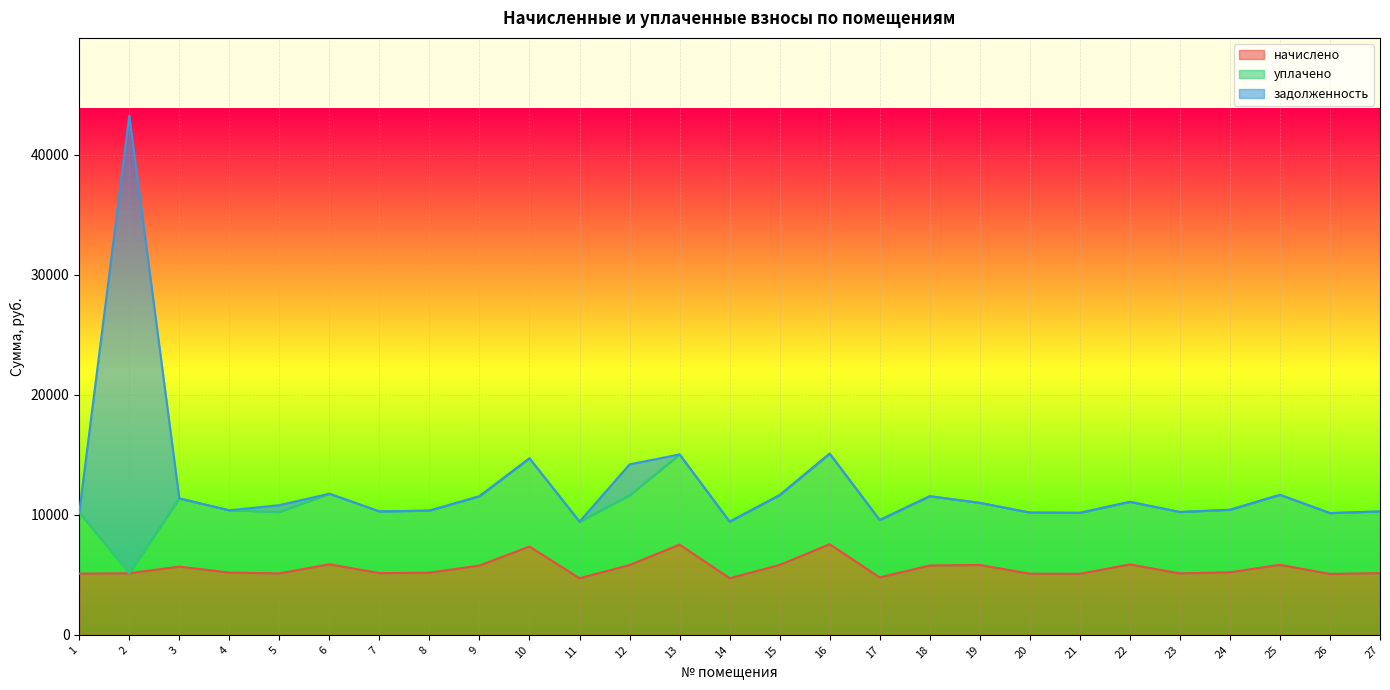

The задолженность series shows 568.3 at 5. True or false?

True